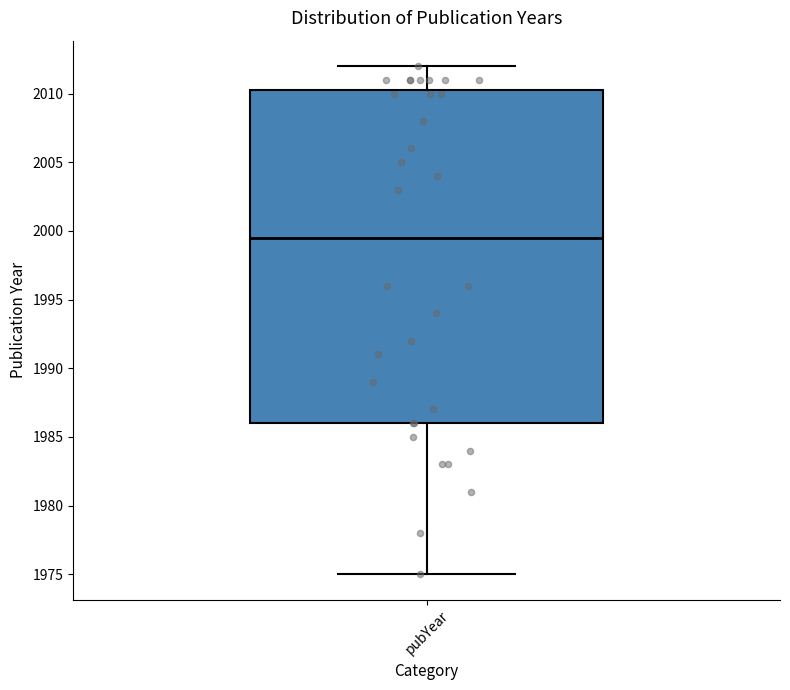

Where is the upper edge of the box for pubYear on the y-axis? The values are not printed on the chart, so give them approximately, as read against the axis.

2010.5